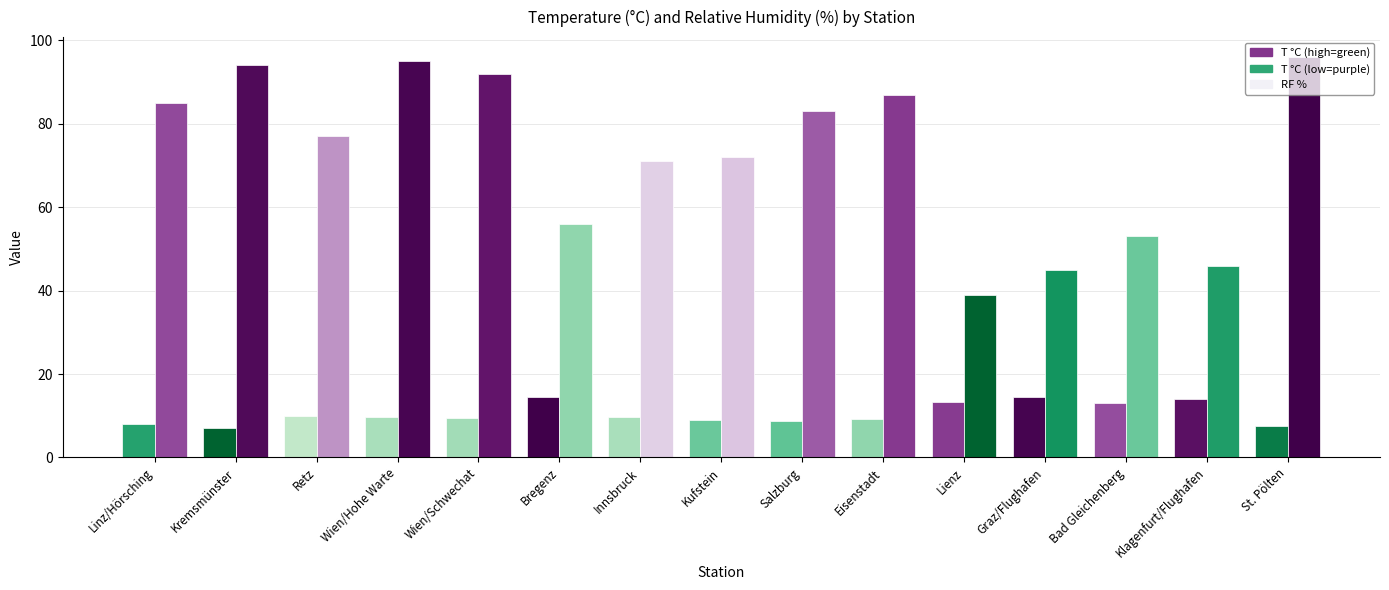

What is the label of the 9th bar from the right?

Innsbruck